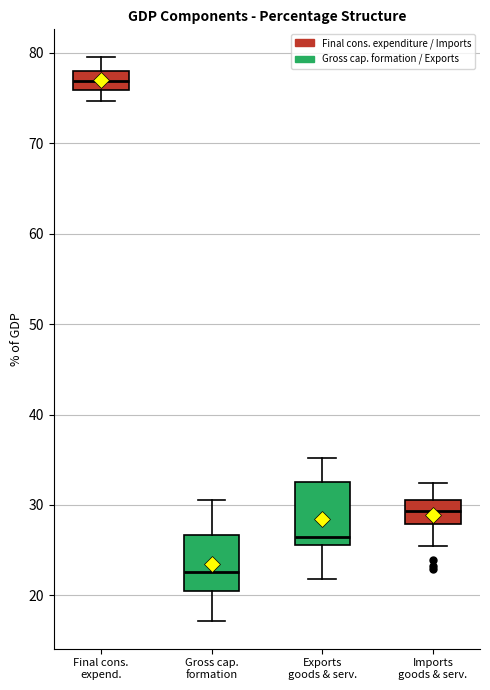

Where is the lower edge of the box for Imports goods & serv. on the y-axis? The values are not printed on the chart, so give them approximately, as read against the axis.

28